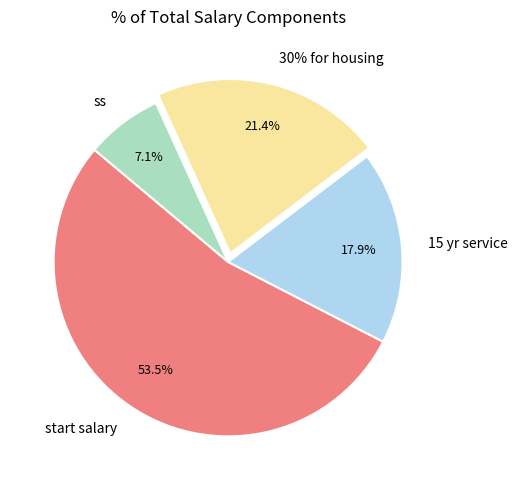

Which slice is the largest?

start salary